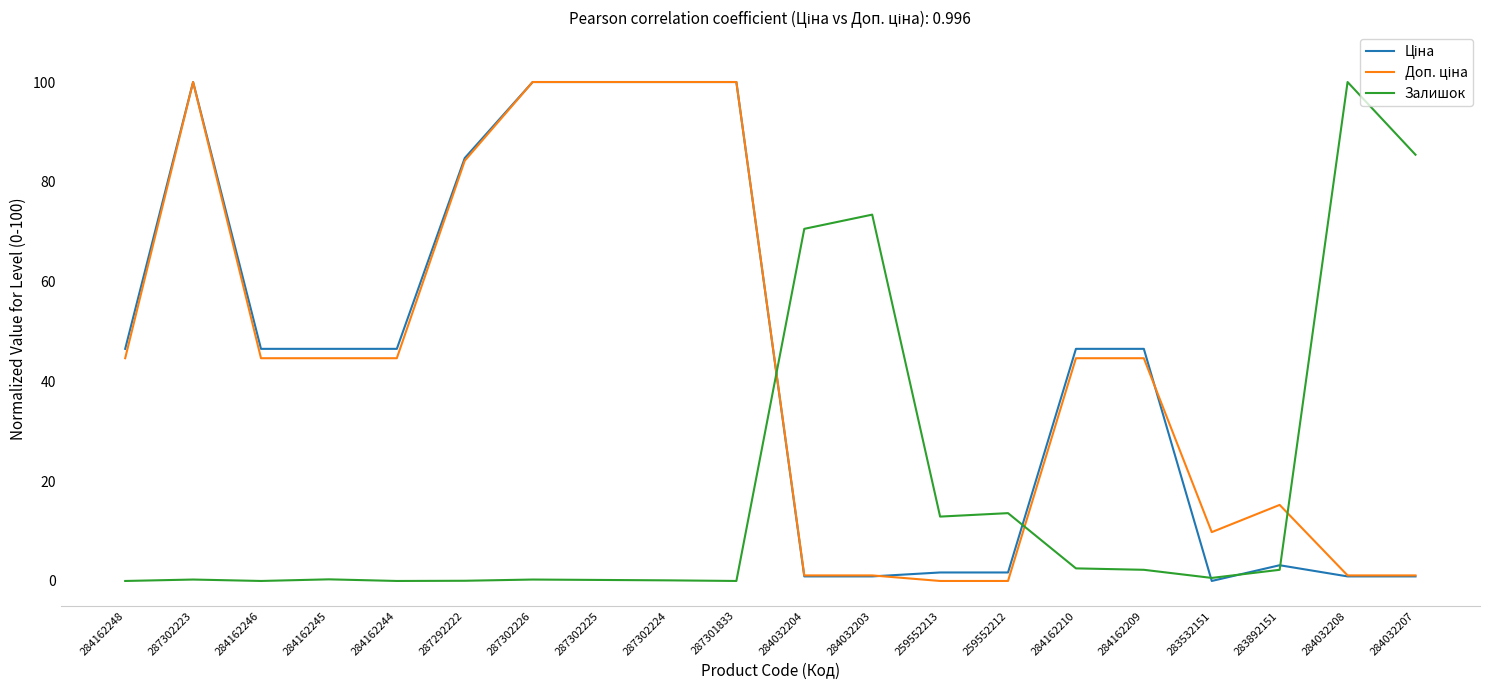

The Залишок series shows 0.2 at 287302225. True or false?

True